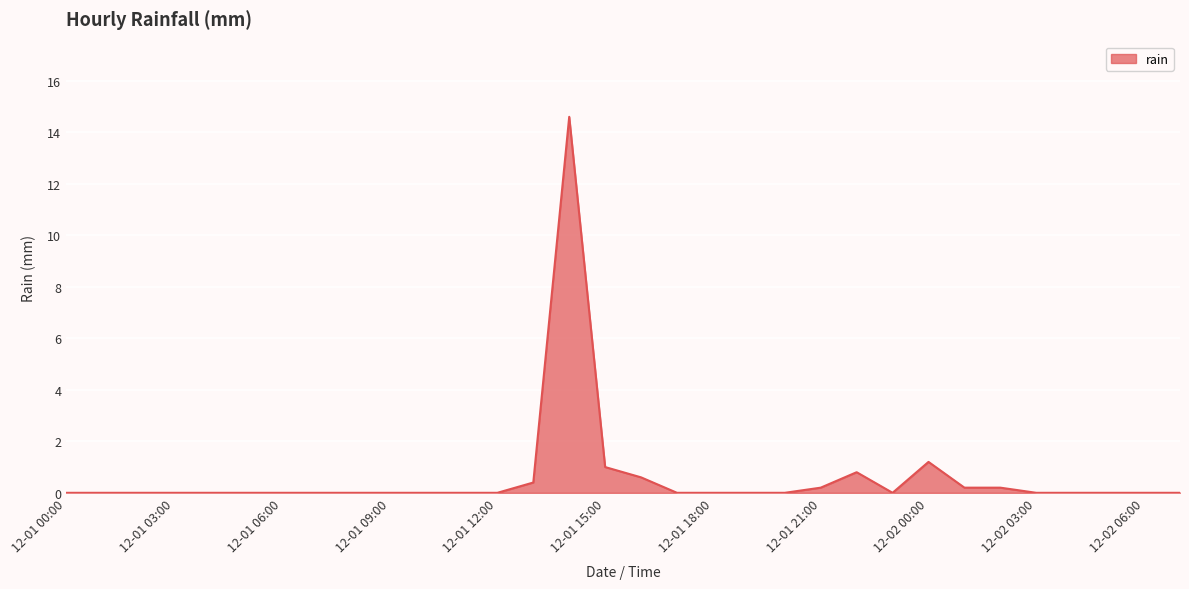

How many categories are shown in the chart?

32